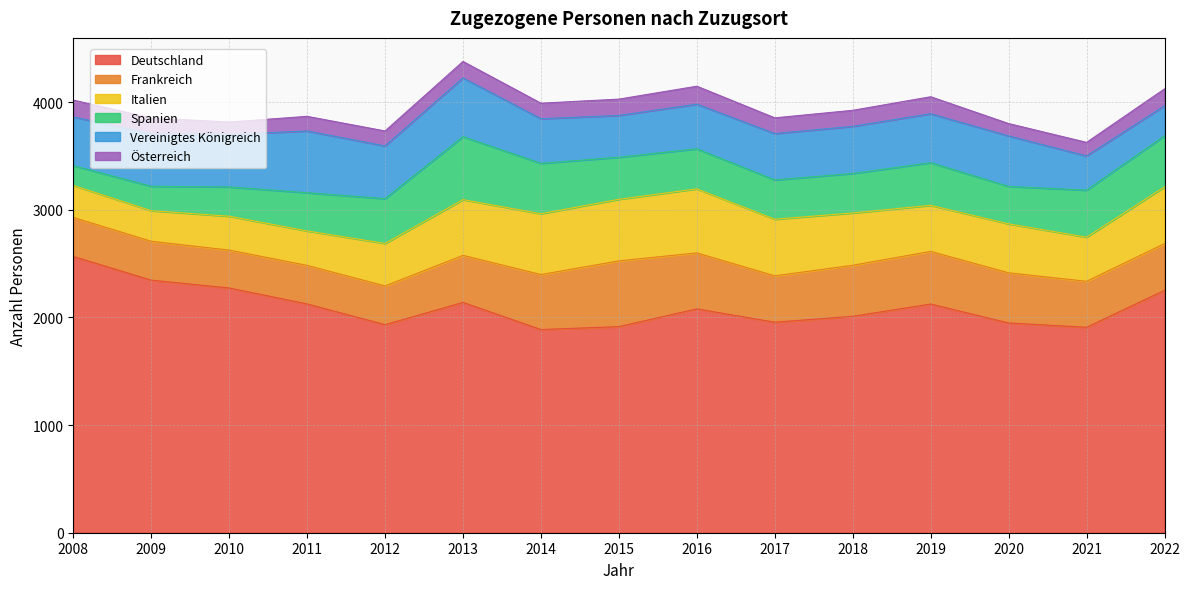

The Deutschland series shows 861 at 2012. True or false?

False